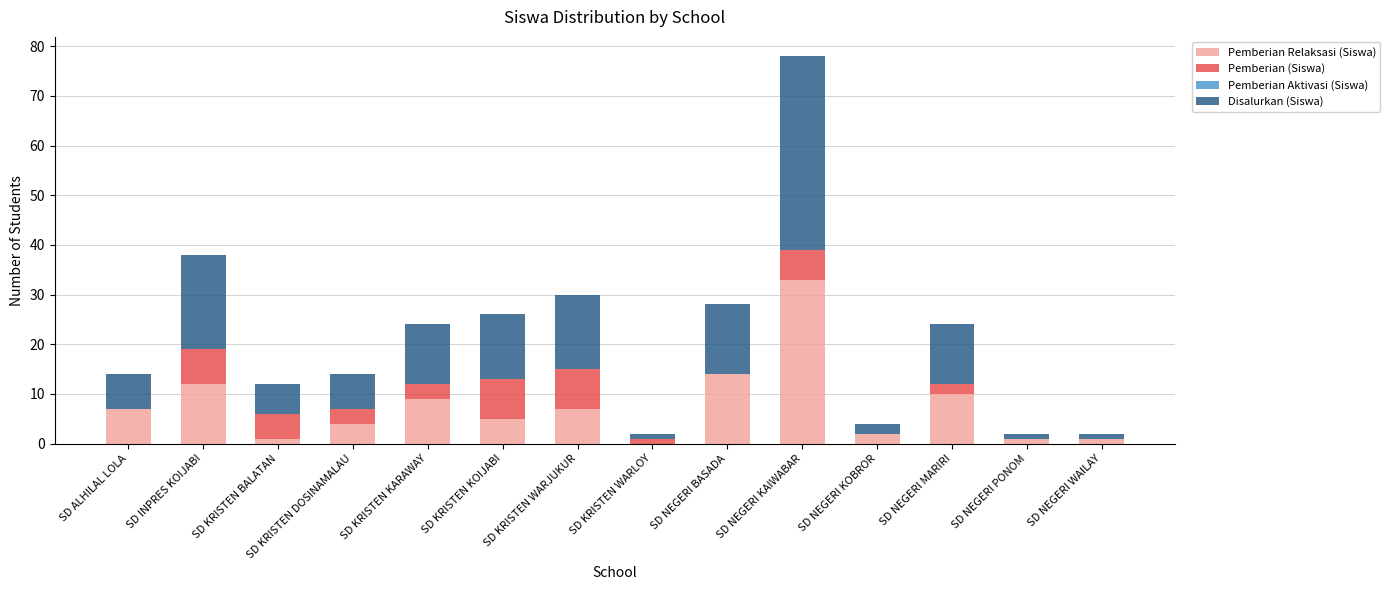

What is the total value across all series at SD KRISTEN DOSINAMALAU?

14